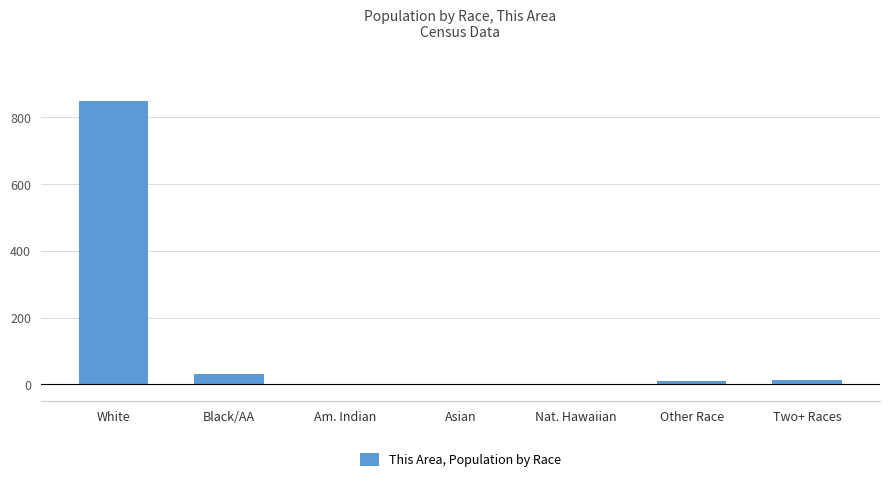

What is the sum of the values at Two+ Races and White?

860